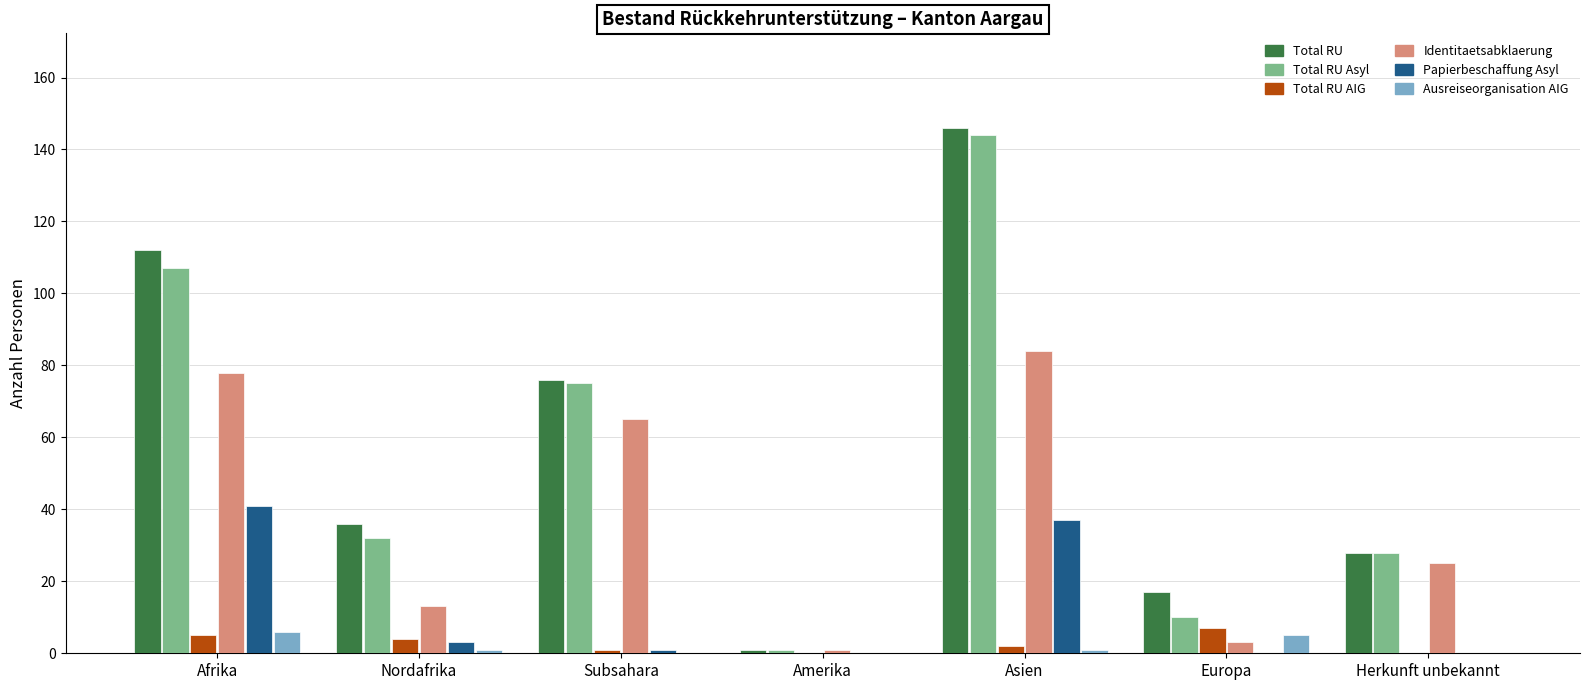

The Total RU series shows 33 at Subsahara. True or false?

False